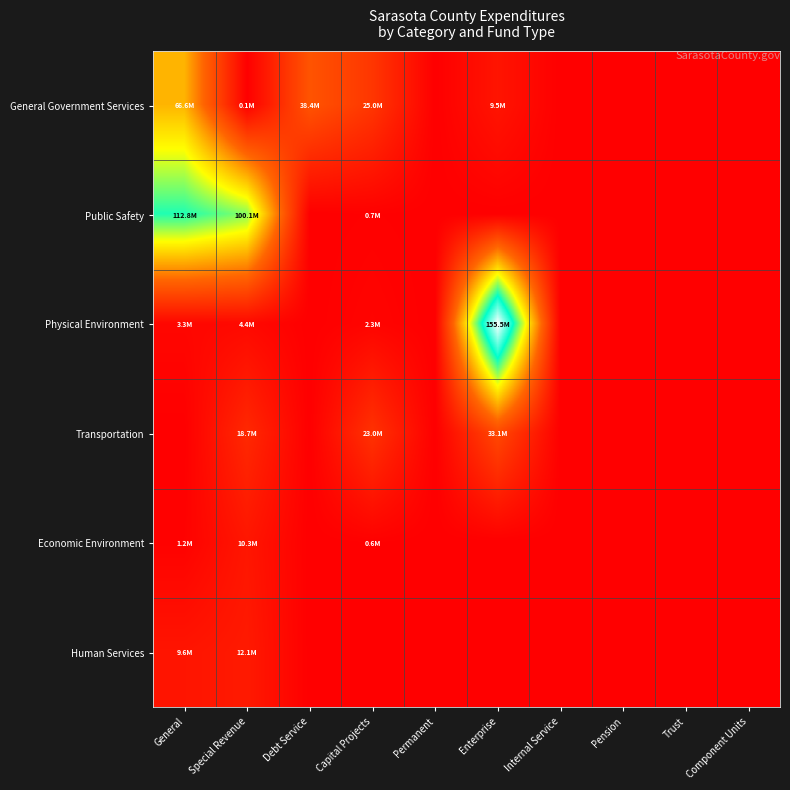

What is the greatest value displayed?

155499199